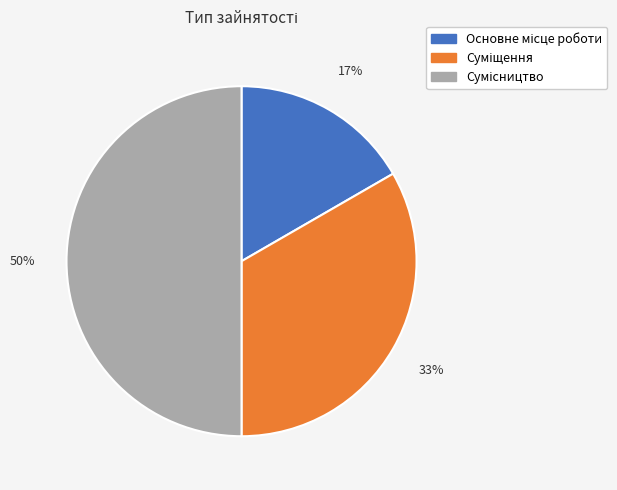

To the nearest percent, what is the difference between the largest and smallest slice percentages?

33%